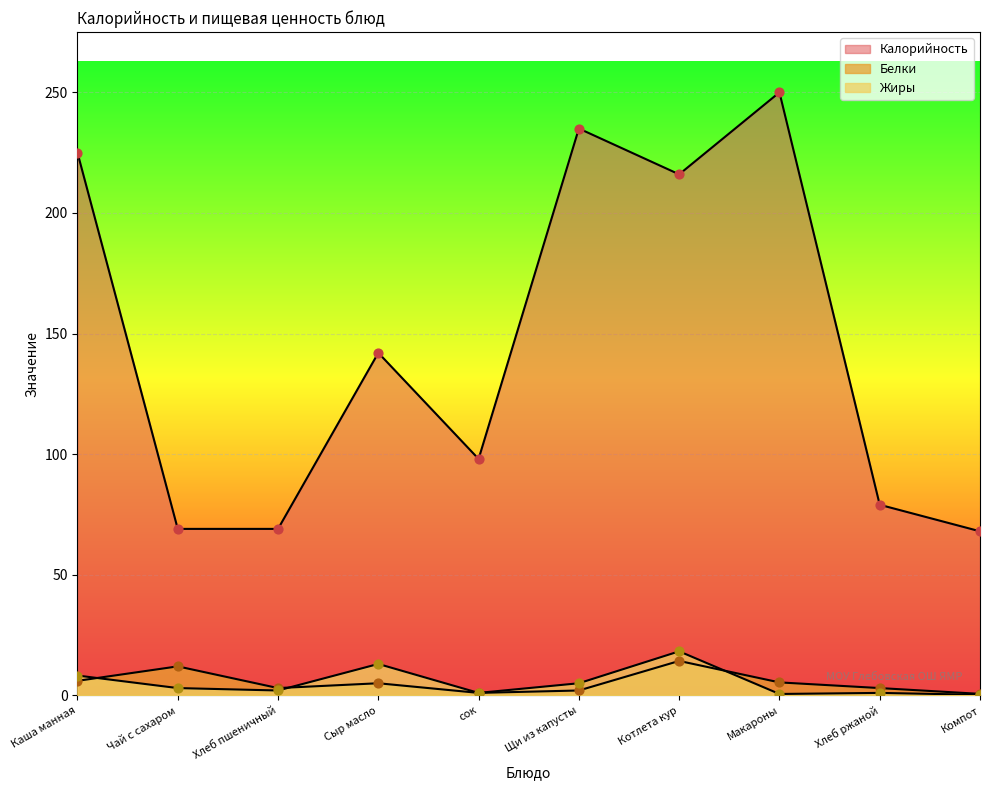

What is the total value across all series at сок?

100.0